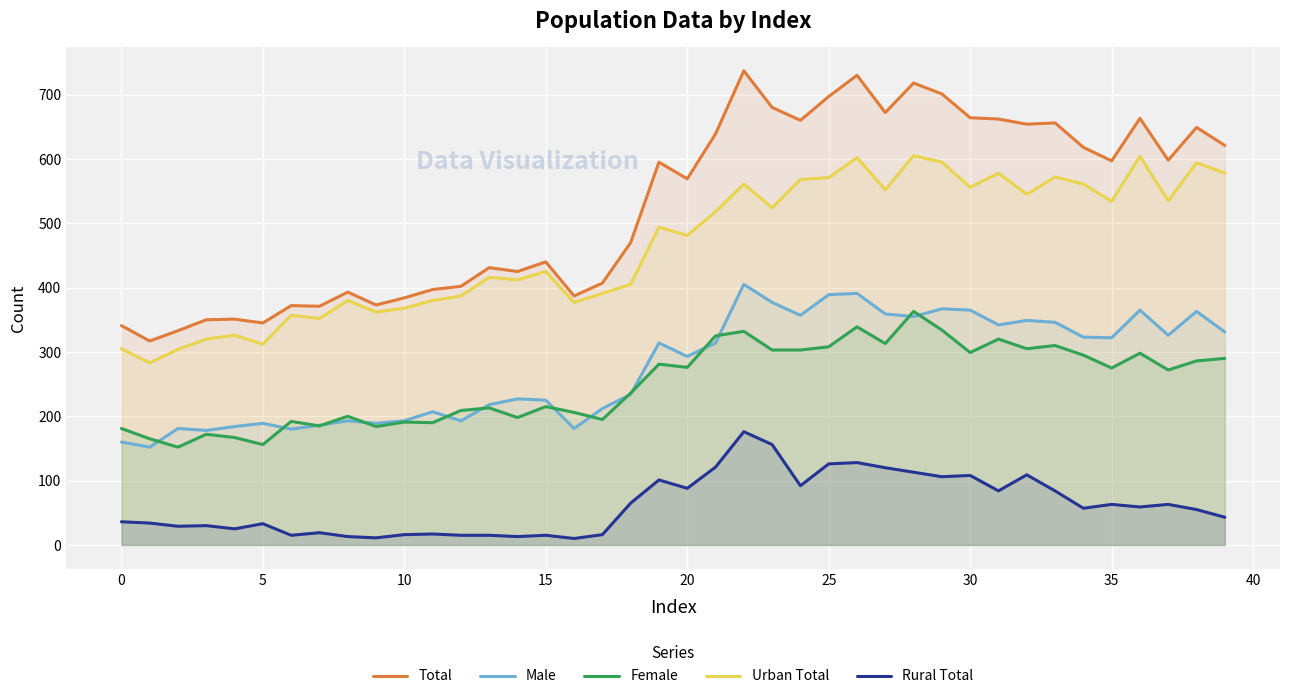

Which category has the highest value in the Urban Total series?

28